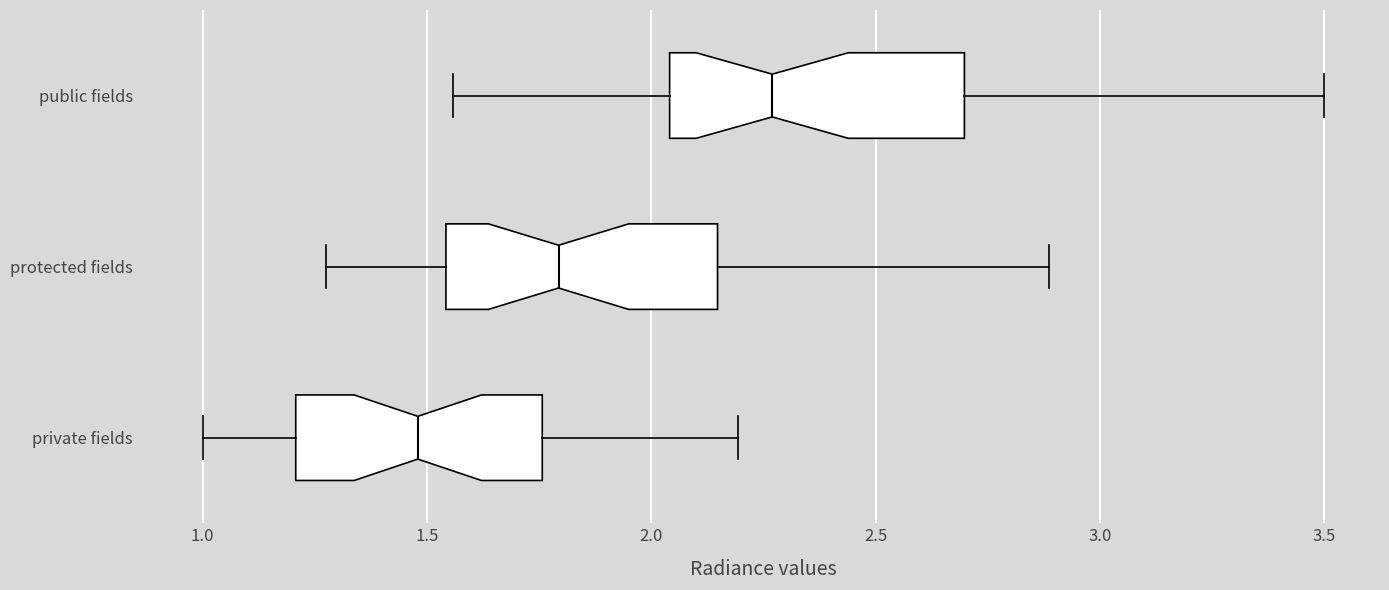

Where does the median line of the box for protected fields sit on the x-axis? The values are not printed on the chart, so give them approximately, as read against the axis.

1.80